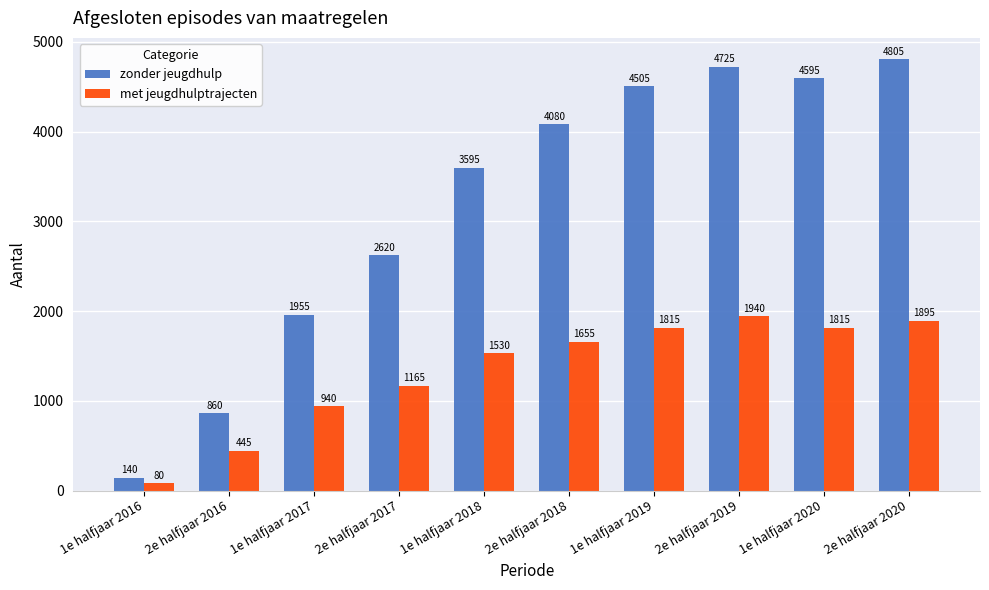

Rank the series at 2e halfjaar 2018 from highest to lowest value.

zonder jeugdhulp, met jeugdhulptrajecten